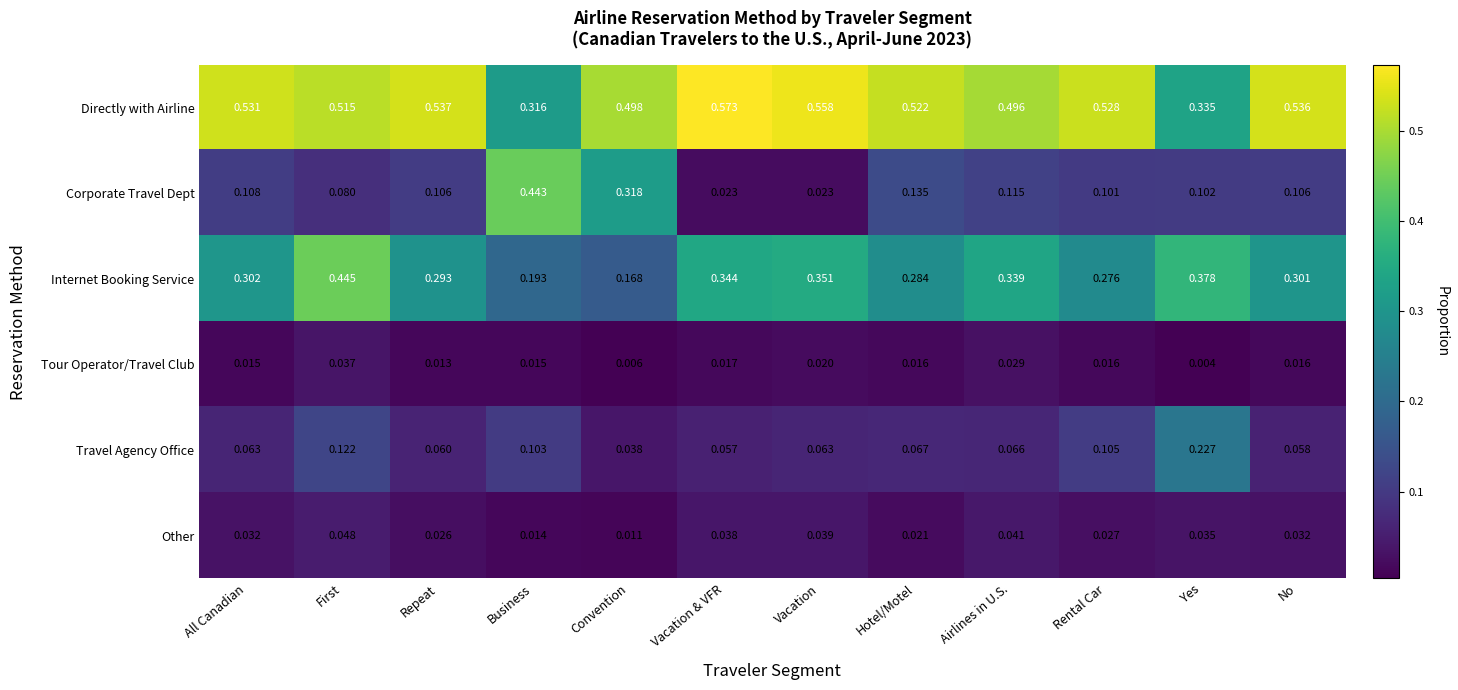

Rank the series at Repeat from lowest to highest value.

Tour Operator/Travel Club, Other, Travel Agency Office, Corporate Travel Dept, Internet Booking Service, Directly with Airline